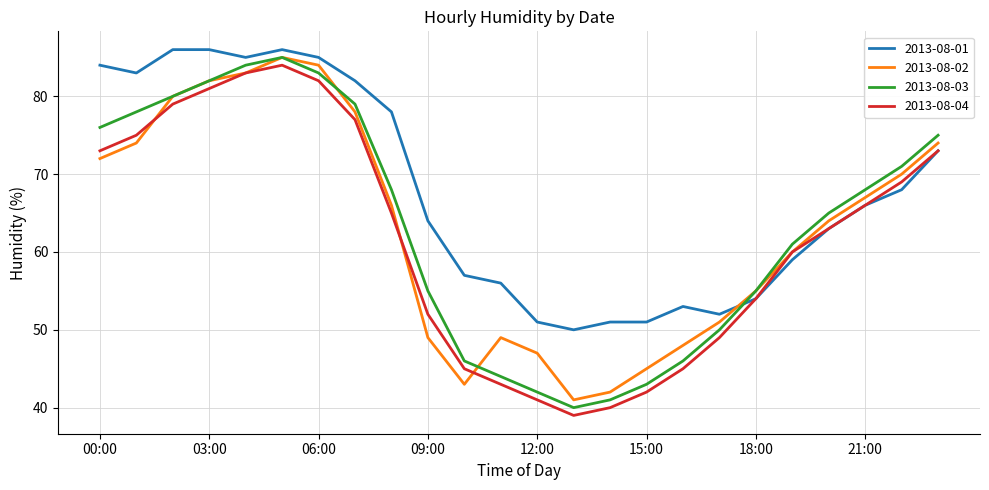

How many intersections are there between 2013-08-01 and 2013-08-03?

1